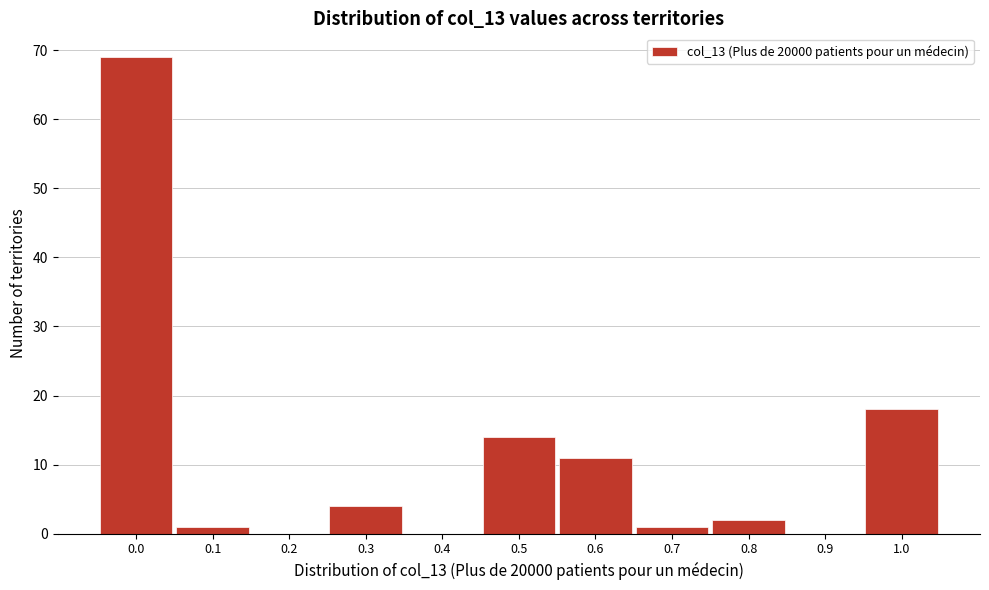

Reading right to left, what are all the values shown in this chart?

1.0=18	0.9=0	0.8=2	0.7=1	0.6=11	0.5=14	0.4=0	0.3=4	0.2=0	0.1=1	0.0=69